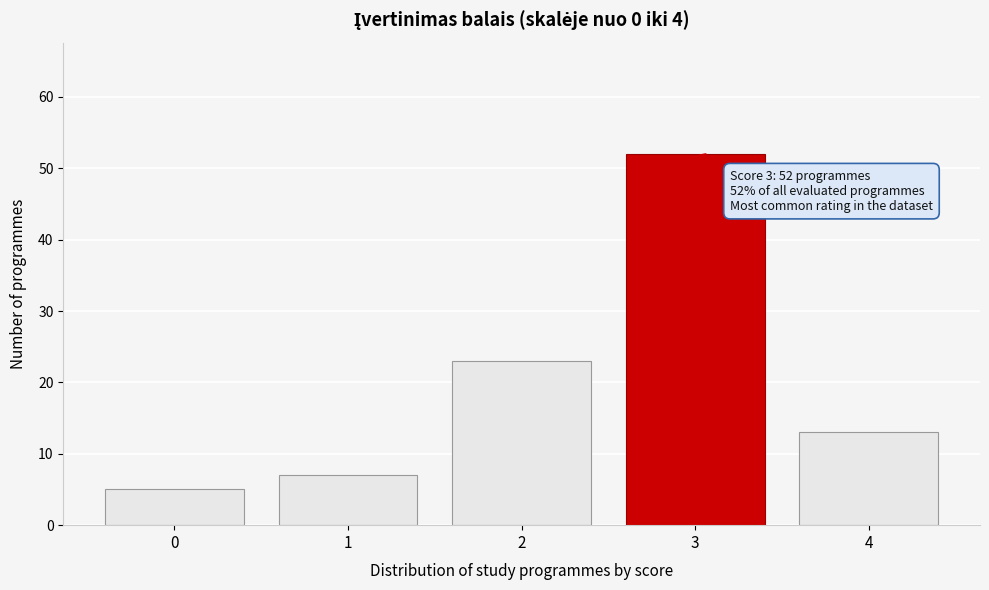

Reading left to right, extract all data points from this chart.

5	7	23	52	13